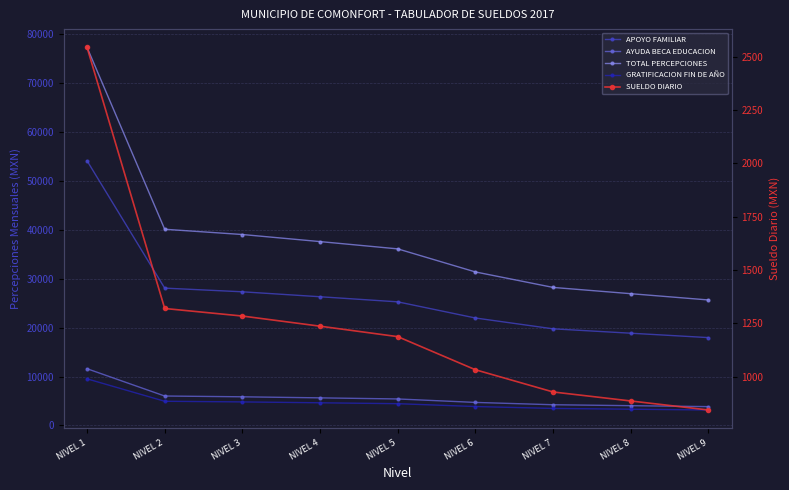

Which series has the widest spread of values?

TOTAL PERCEPCIONES